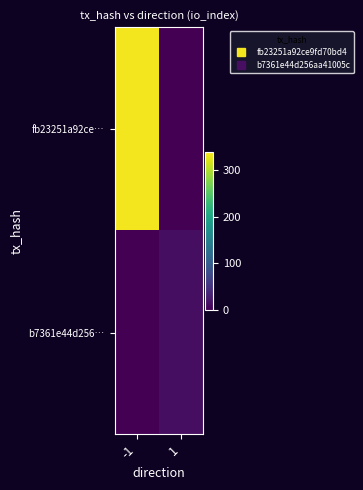

Reading right to left, list all the values displayed in this chart.

fb23251a92ce…: 1=0	-1=334
b7361e44d256…: 1=12	-1=0